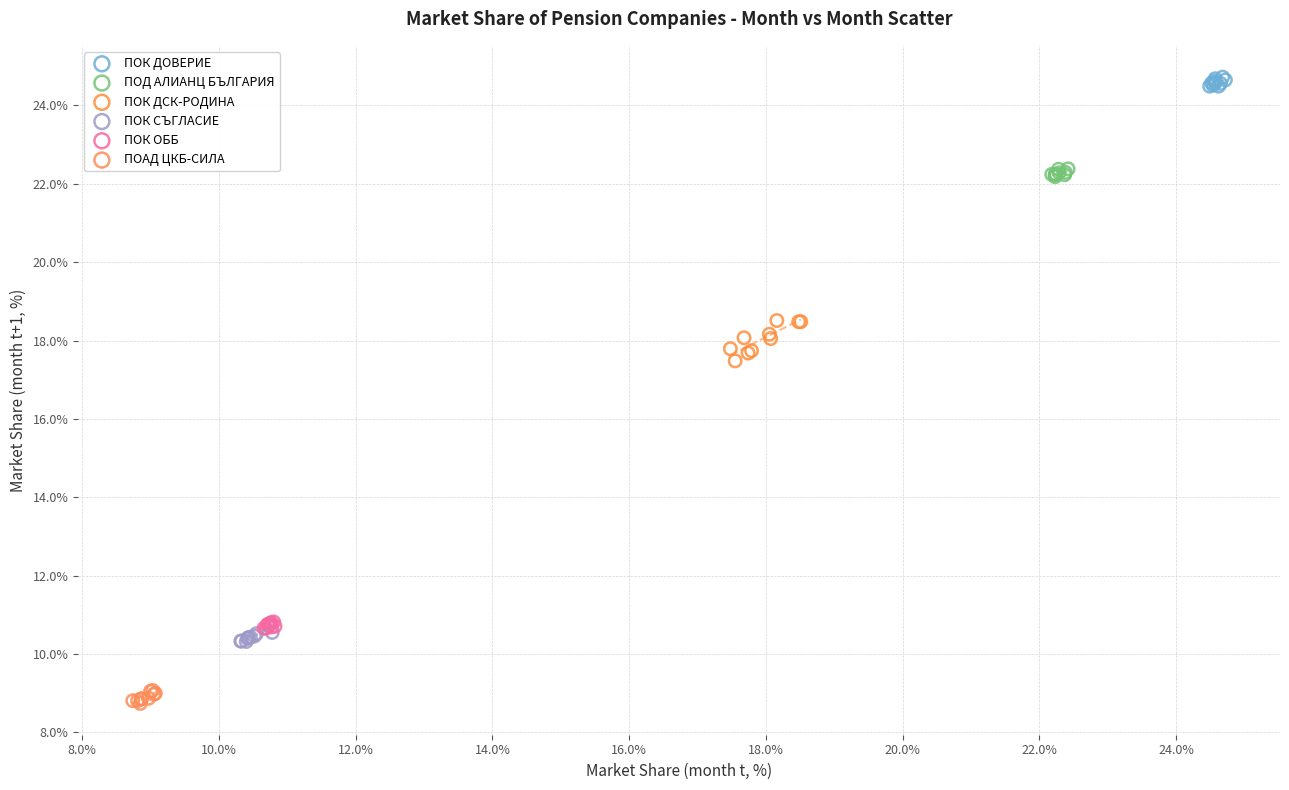

Which series contains the highest Y value?

ПОК ДОВЕРИЕ